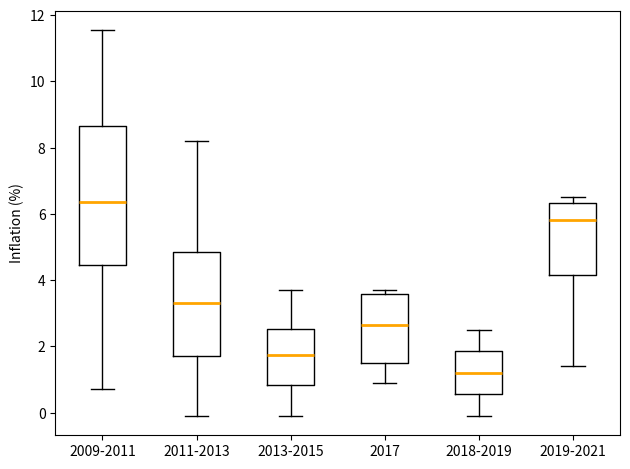

Where does the lower whisker of the box for 2011-2013 end on the y-axis? The values are not printed on the chart, so give them approximately, as read against the axis.

0.0